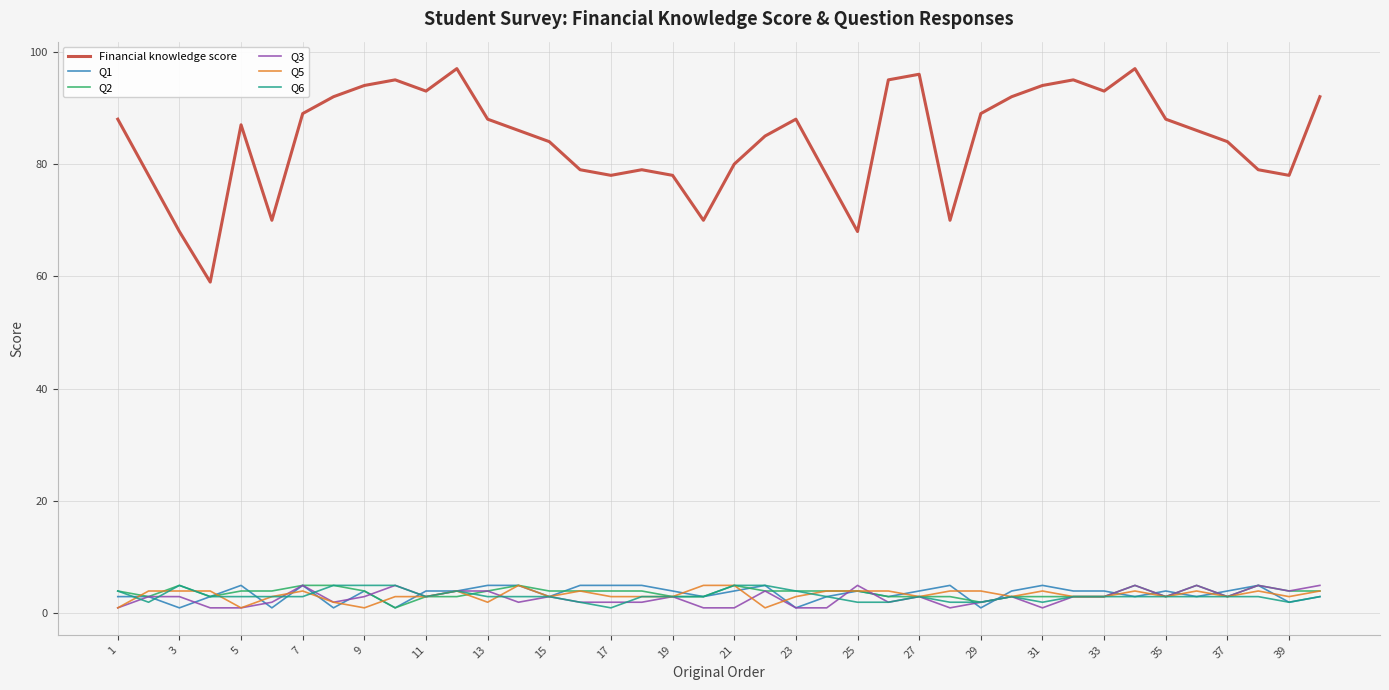

What is the maximum value shown in the chart?

97